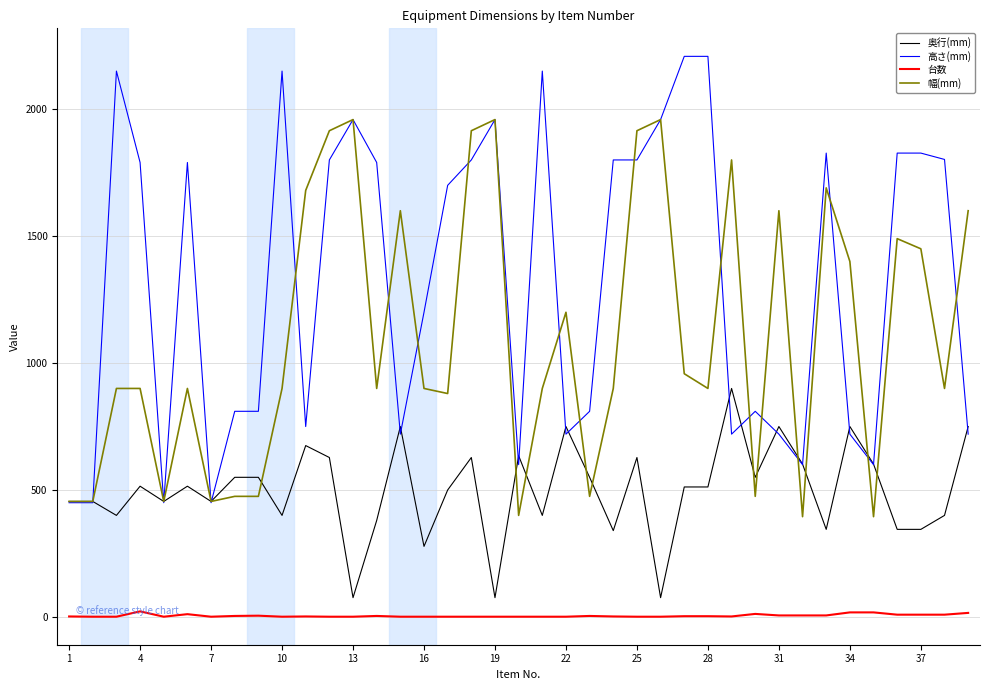

What is the lowest value of the 高さ(mm) series?

450